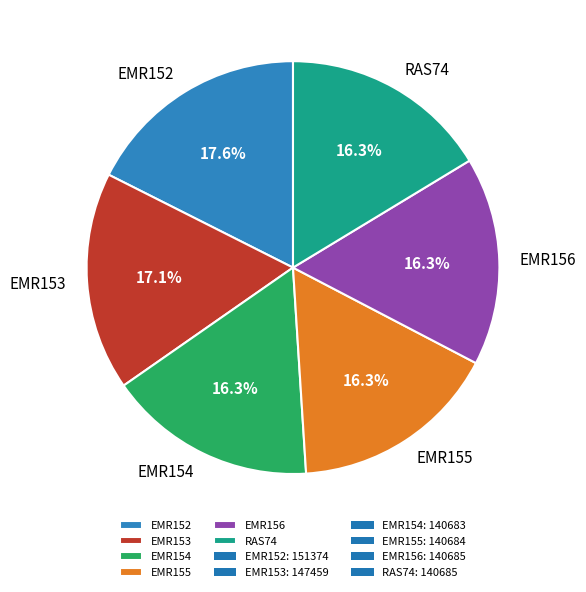

The EMR152 slice represents 18% of the pie. True or false?

True